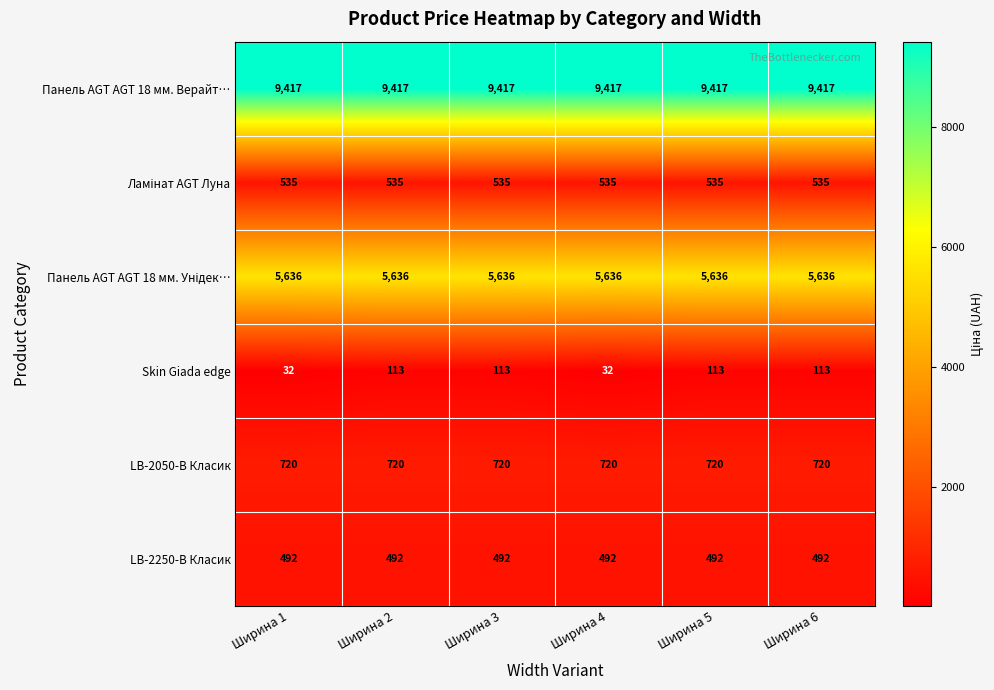

At how many categories does at least one series exceed 6882?

6